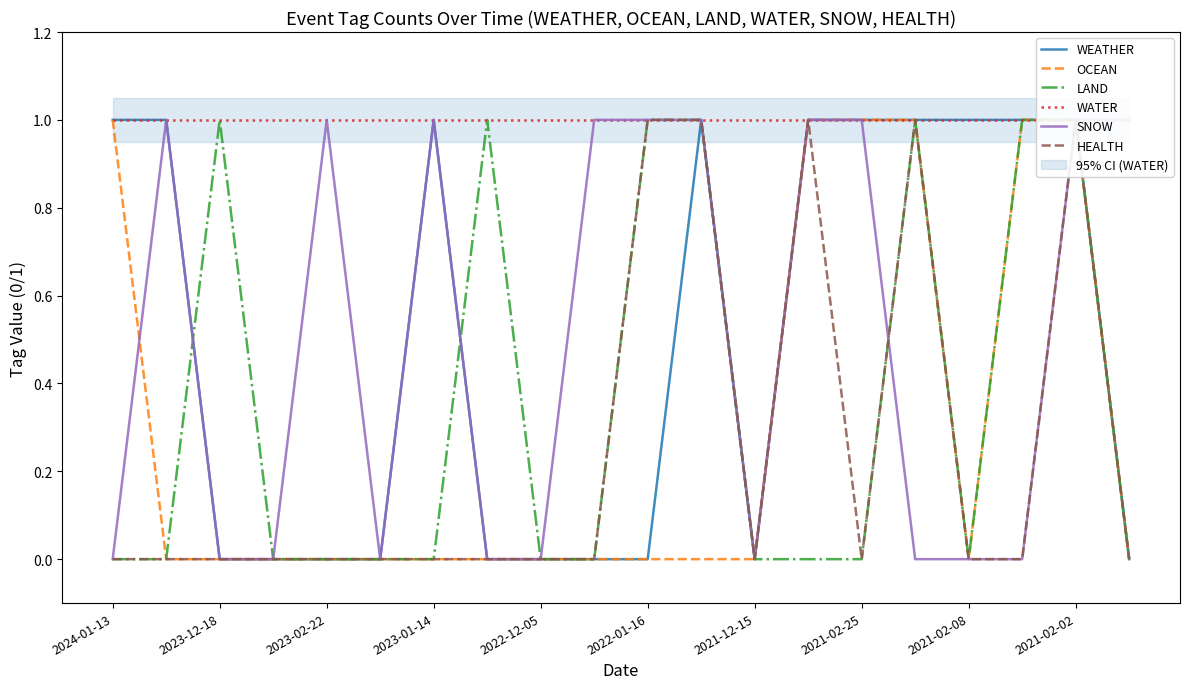

Rank the series by their maximum value, from highest to lowest.

WEATHER, OCEAN, LAND, WATER, SNOW, HEALTH